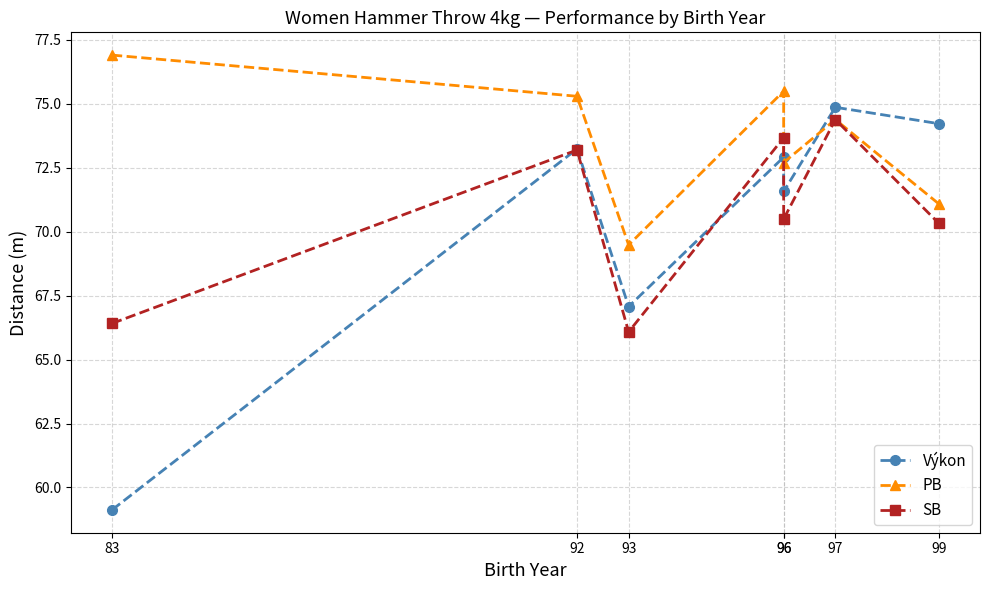

What is the sum of all PB values?

515.3